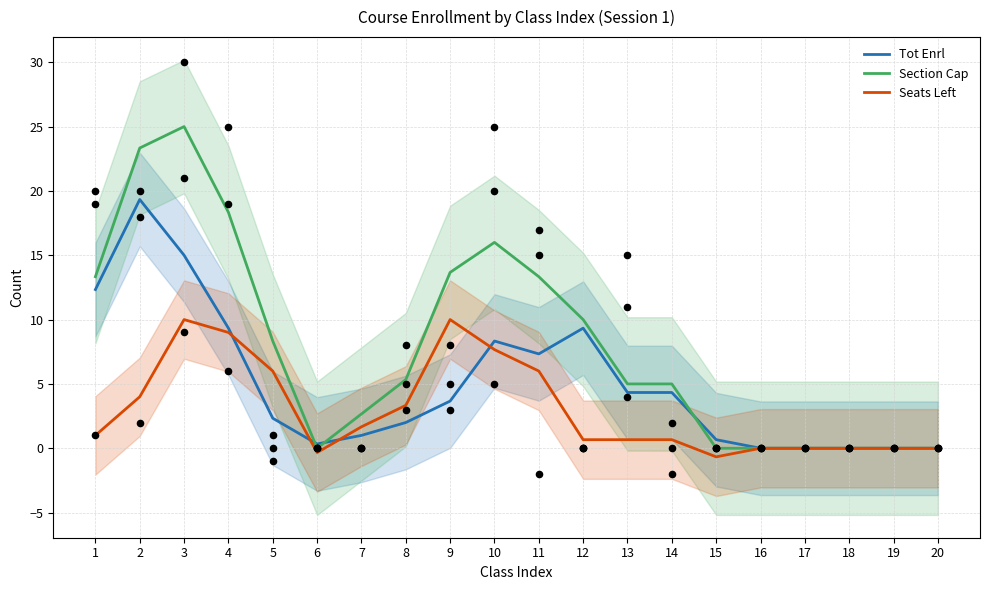

What are all the series names shown in the legend?

Tot Enrl, Section Cap, Seats Left